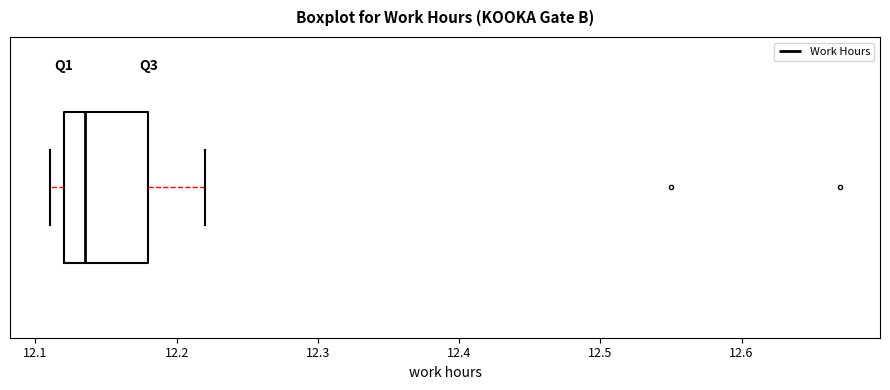

Transcribe this box plot: give where the median line is, the range the box spans, and where the two whiskers end, as read against the x-axis. The values are not printed on the chart, so give them approximately, as read against the axis.

median 12.14, box 12.12 to 12.18, whiskers 12.11 to 12.22